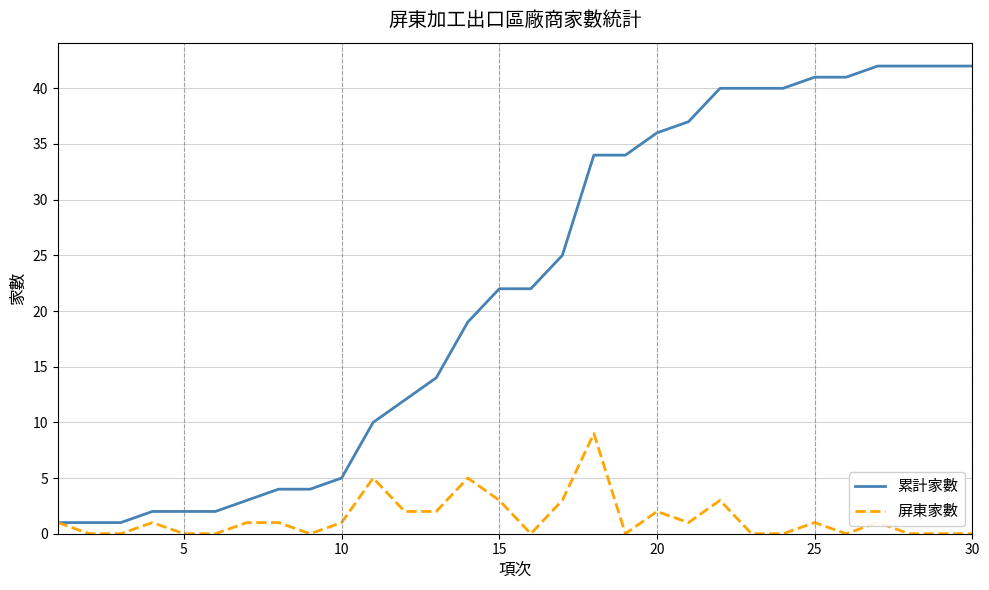

Which series has the largest total across all categories?

累計家數